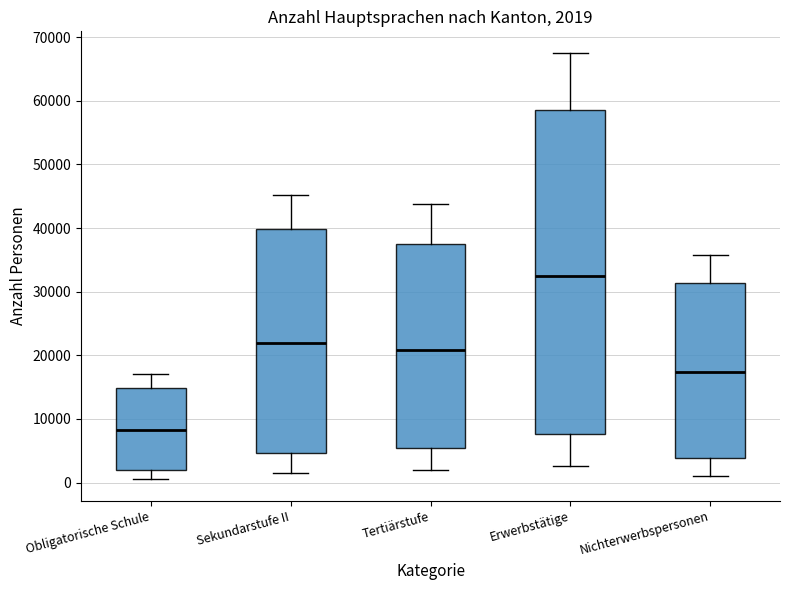

Which box has the highest median line?

Erwerbstätige